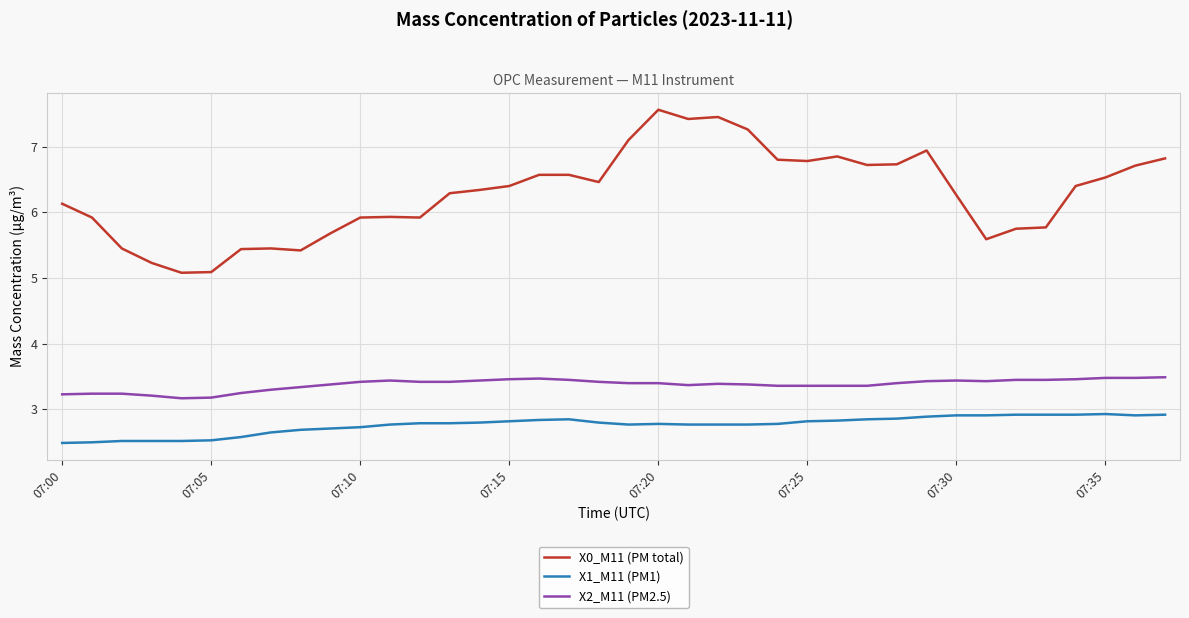

In X0_M11 (PM total), how many points are lower than both neighbors (excluding endpoints)?

8